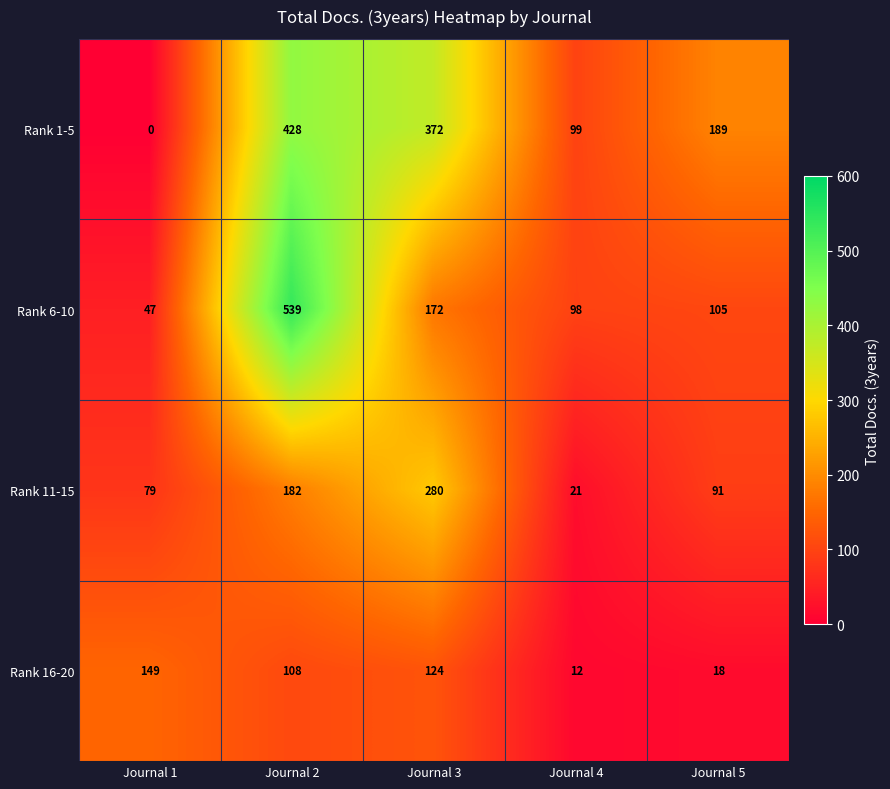

The value of Rank 1-5 at Journal 2 is 635. True or false?

False